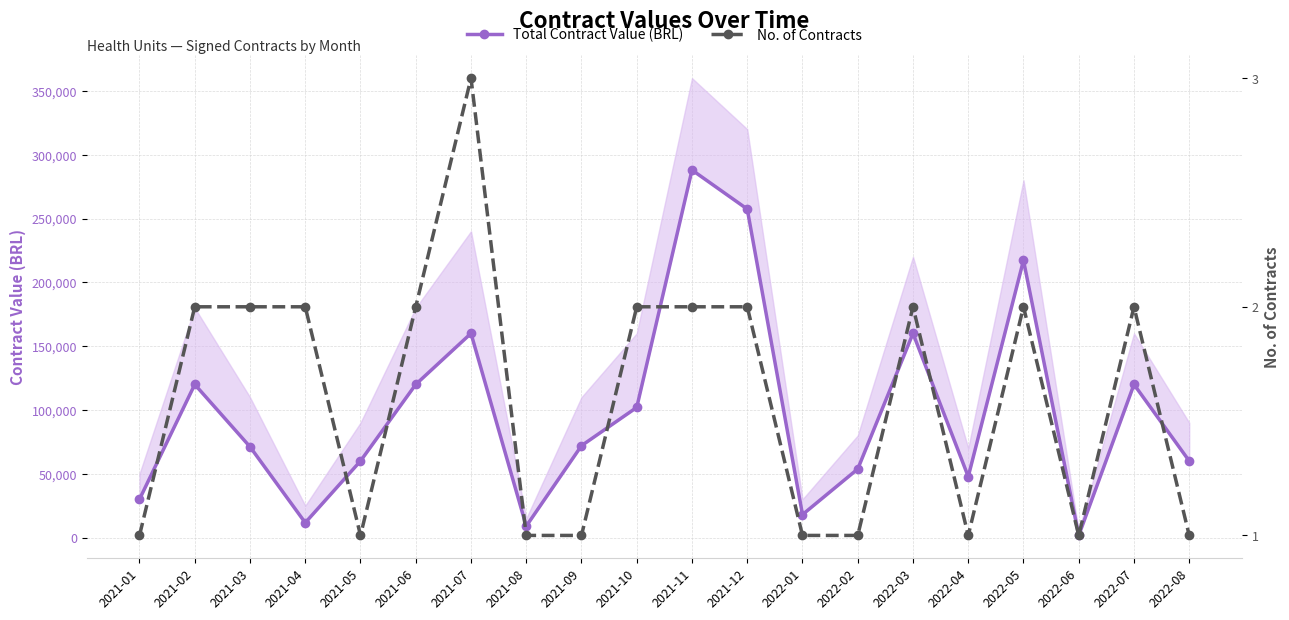

What is the sum of the No. of Contracts values at 2021-03 and 2022-06?

3.0